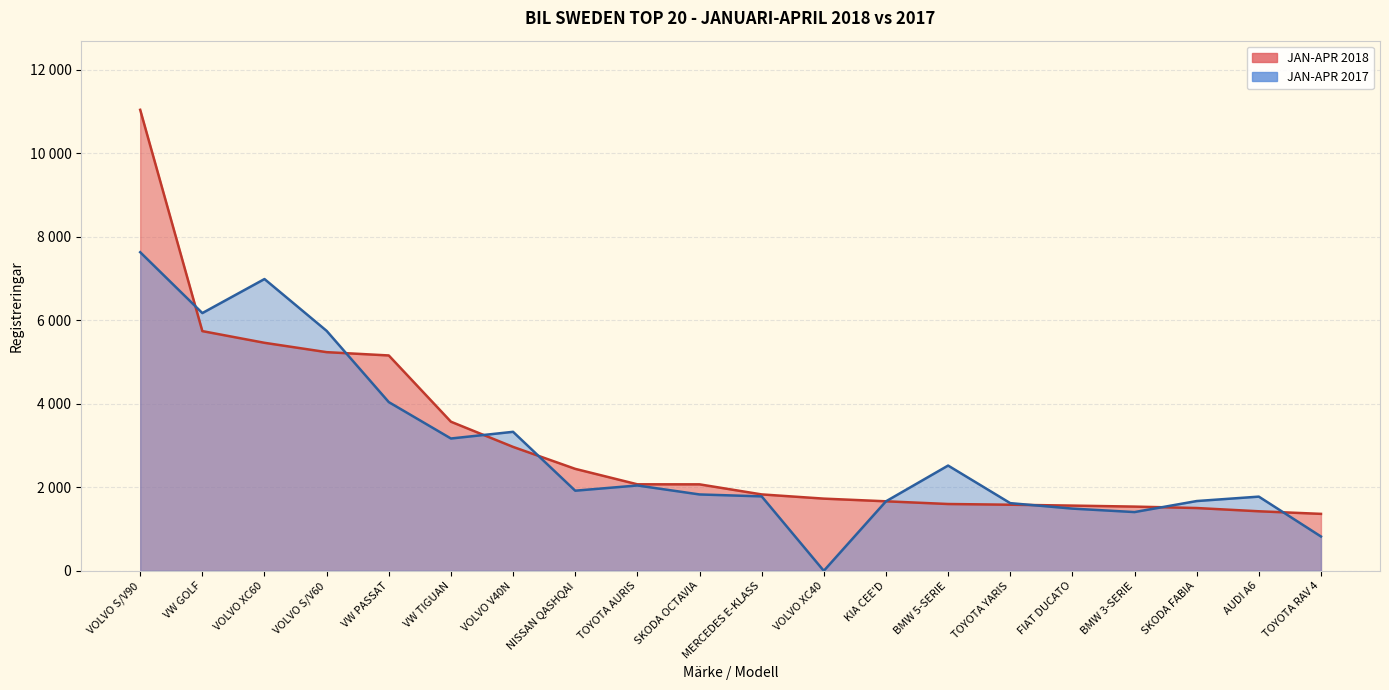

Where does the JAN-APR 2018 series first go above 2071?

VOLVO S/V90